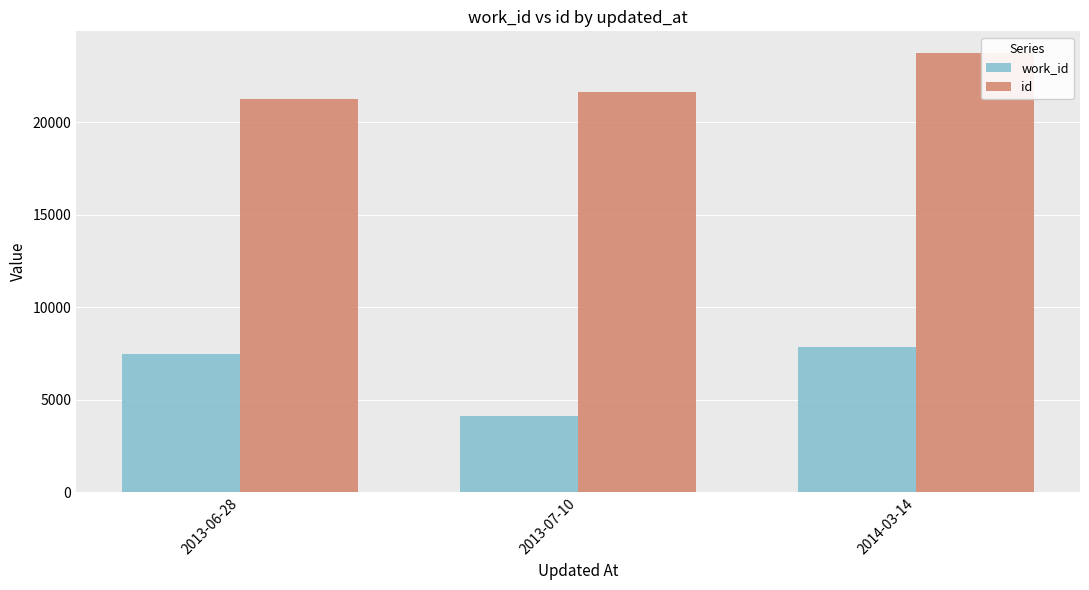

How many id values are between 21263 and 23720?

3